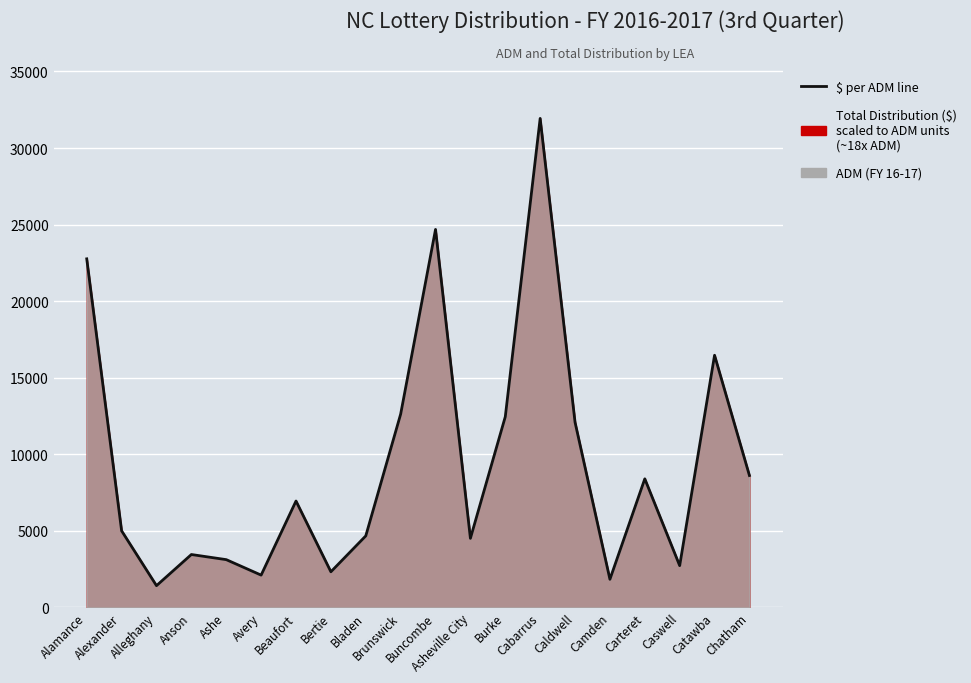

Reading left to right, what are all the values shown in this chart?

22759.8	4991.1	1409.7	3444.3	3109.4	2098.6	6938.7	2315.6	4660.1	12615.7	24682.4	4500.2	12445.7	31935.0	12085.8	1825.7	8389.4	2717.5	16461.9	8606.4